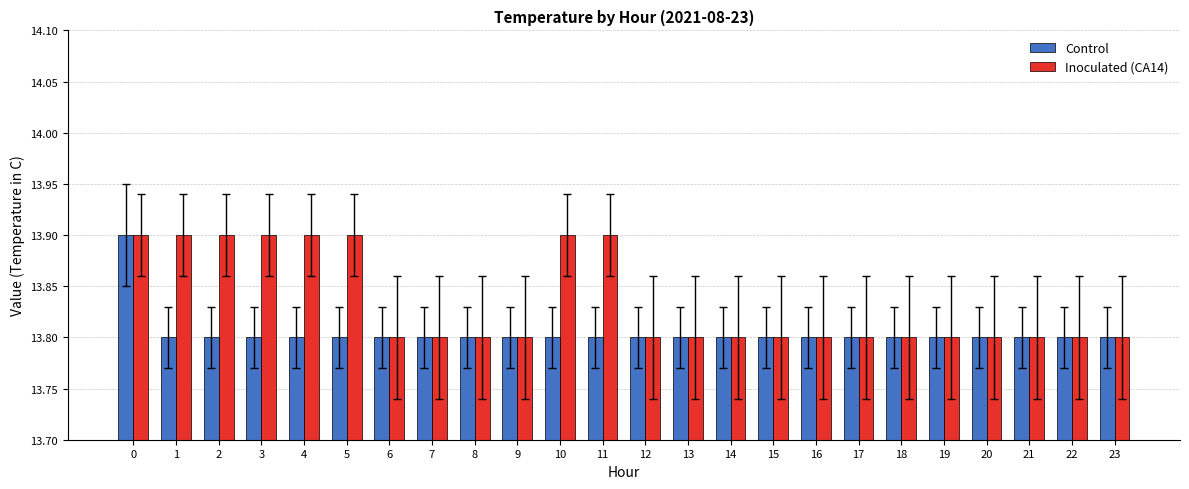

What is the difference between the second highest and minimum values in the Inoculated (CA14) series?

0.1